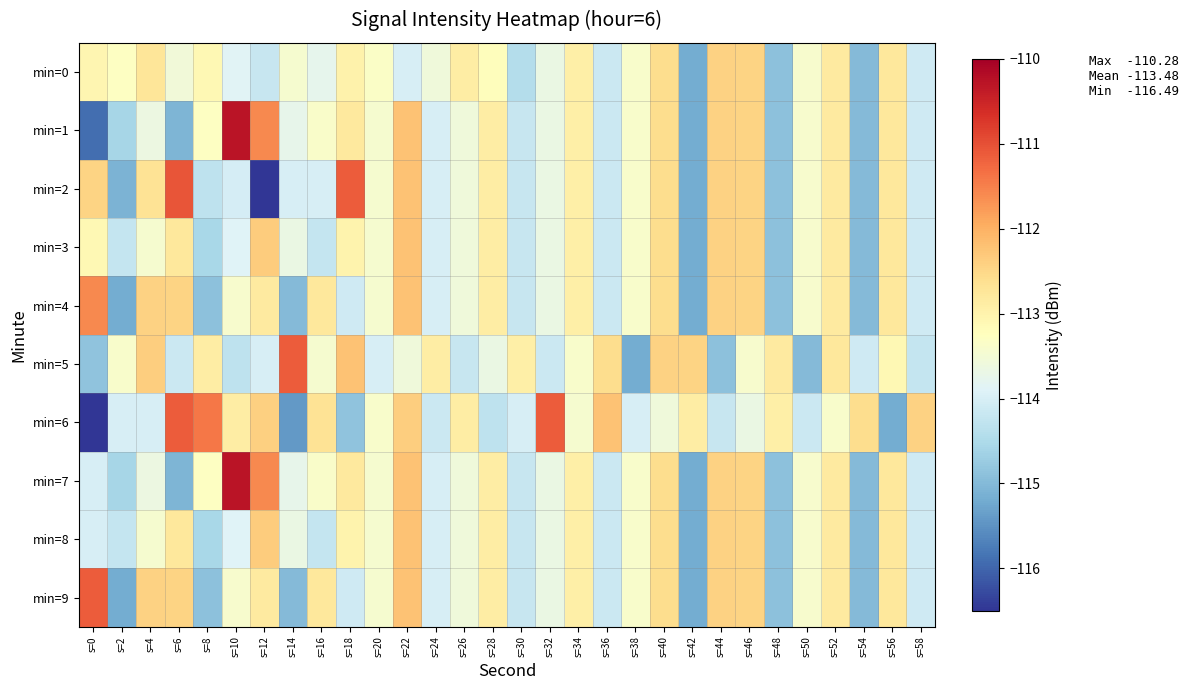

What is the greatest value displayed?

-110.3